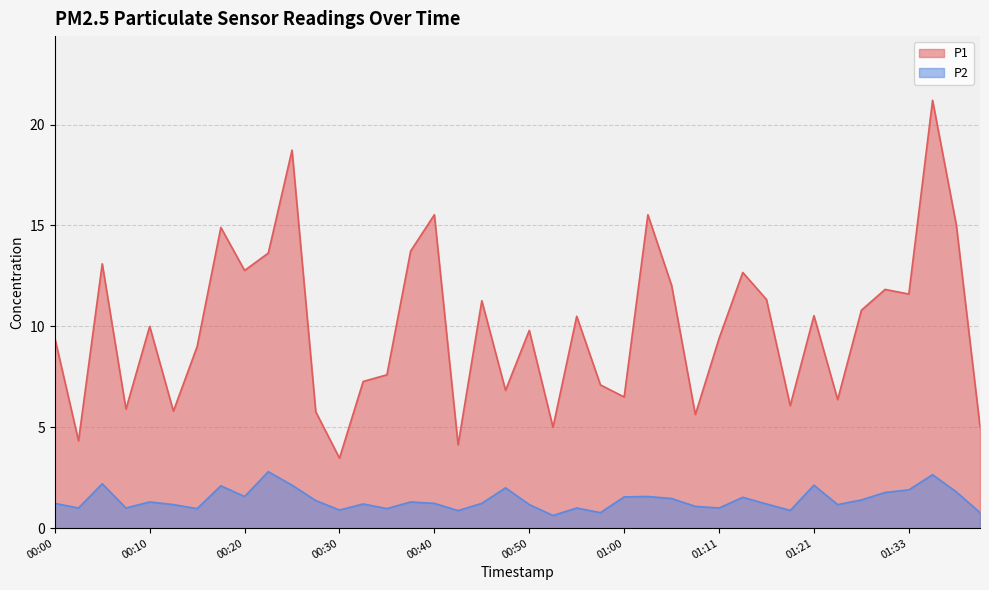

True or false: P1 and P2 cross at least once.

False